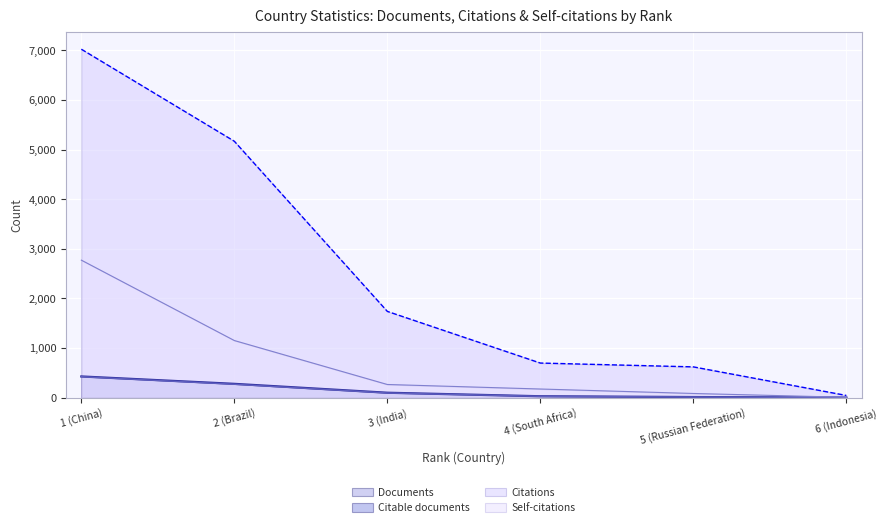

At which category is the sum across all series the highest?

1 (China)